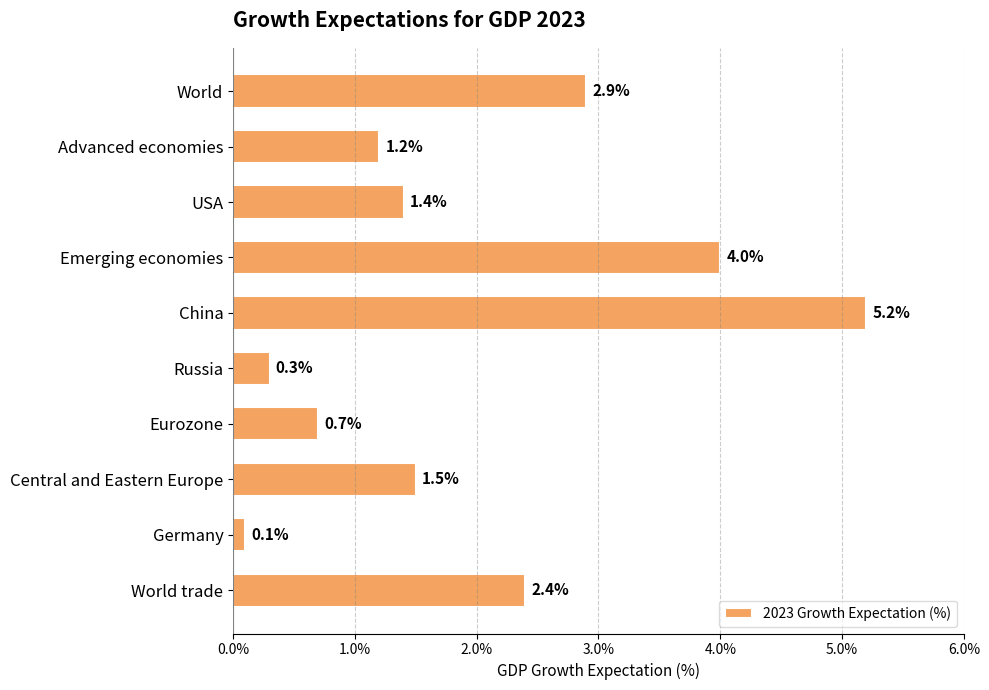

What is the label of the 10th bar from the bottom?

World